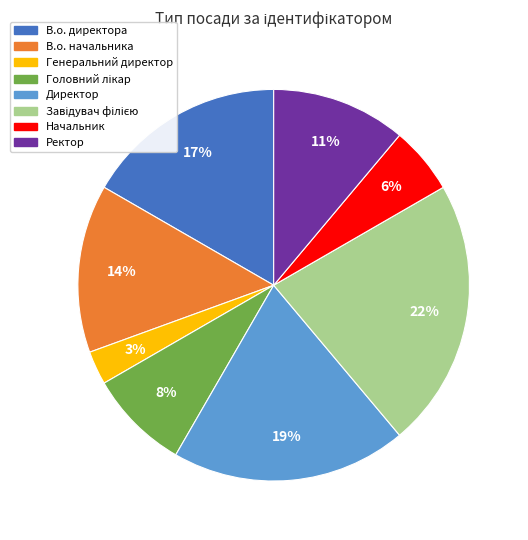

Which slice is the smallest?

Генеральний директор